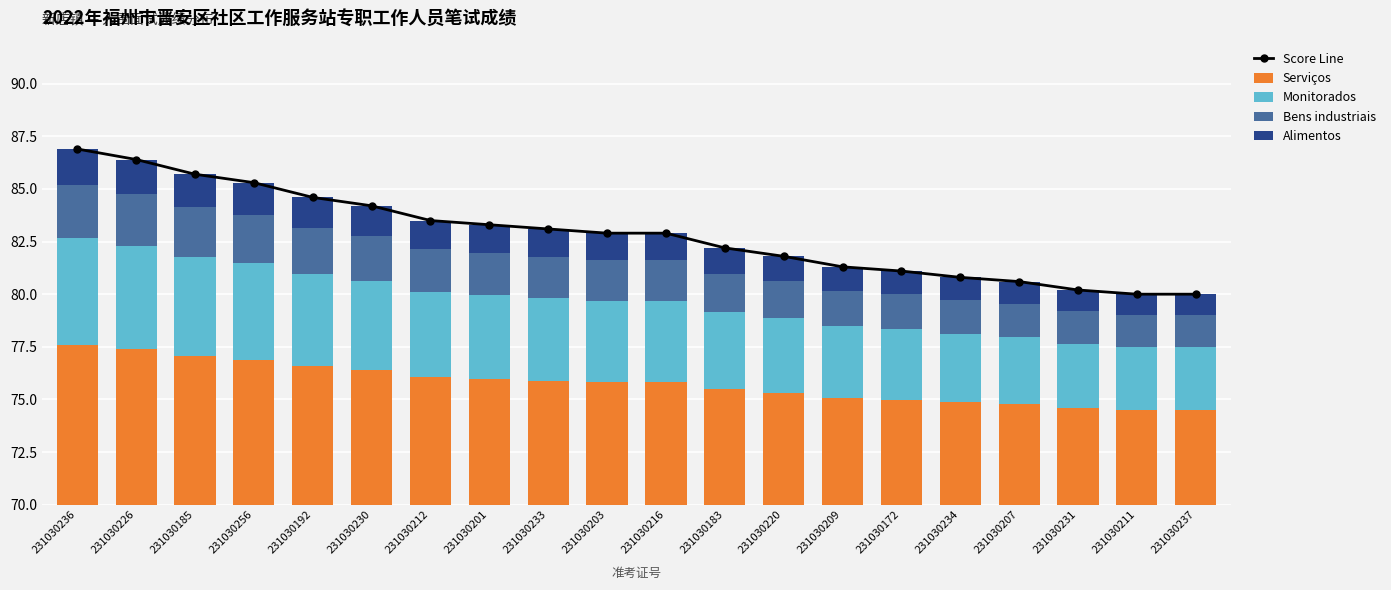

What is the value of the Monitorados bar at the 13th from the left?

3.5